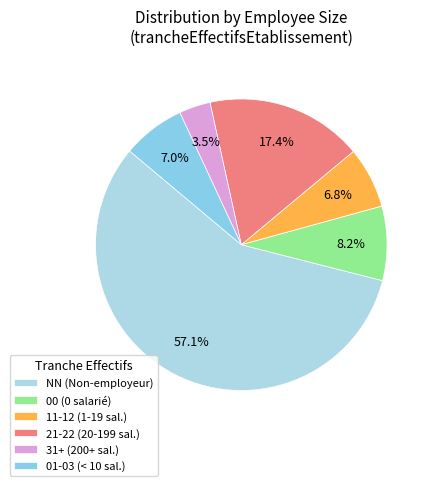

Does any single category account for the majority?

Yes